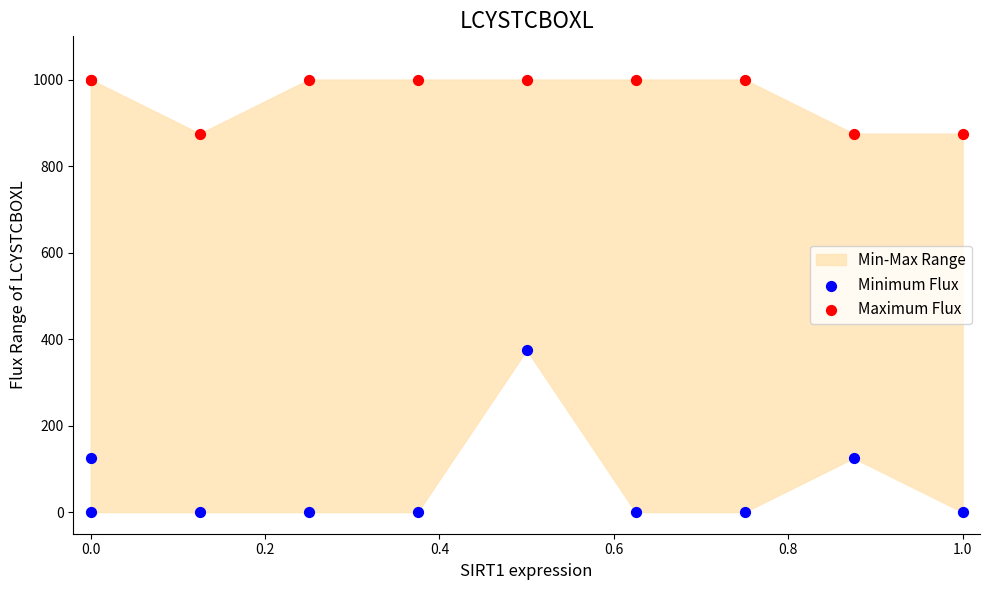

Which series contains the highest Y value?

Maximum Flux